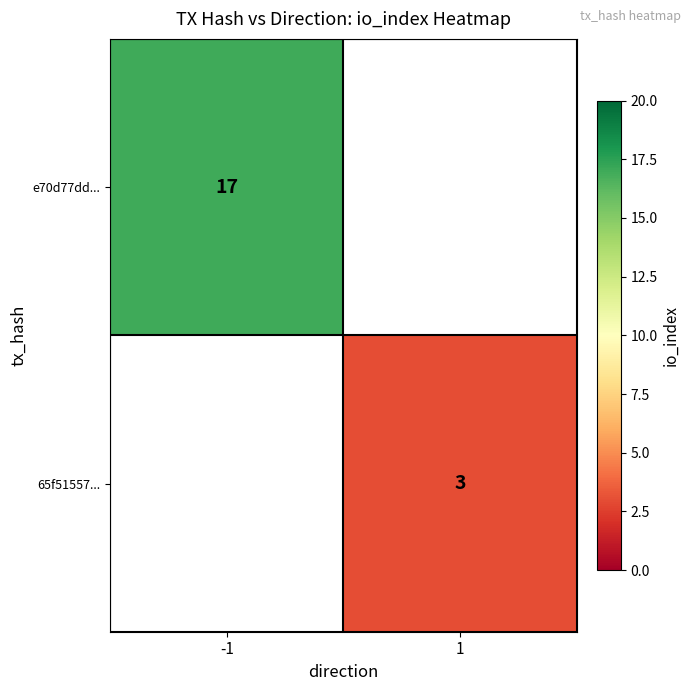

The e70d77dd... series shows 17 at -1. True or false?

True